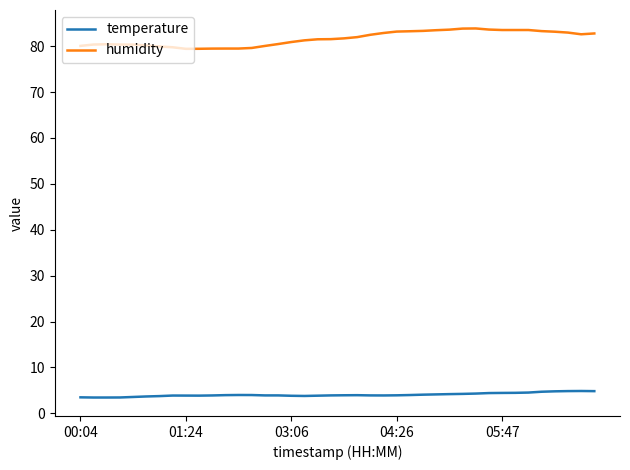

True or false: humidity and temperature cross at least once.

False